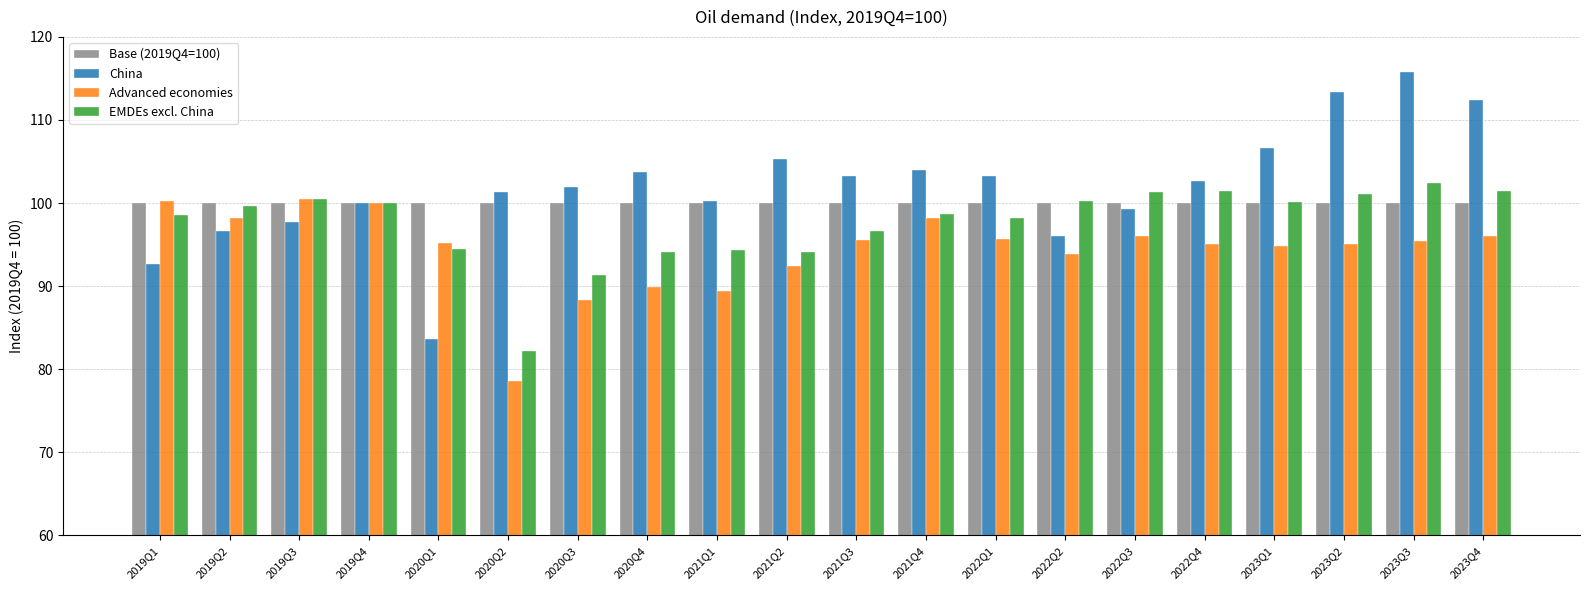

True or false: China has a value of 102.7 at 2022Q4.

True